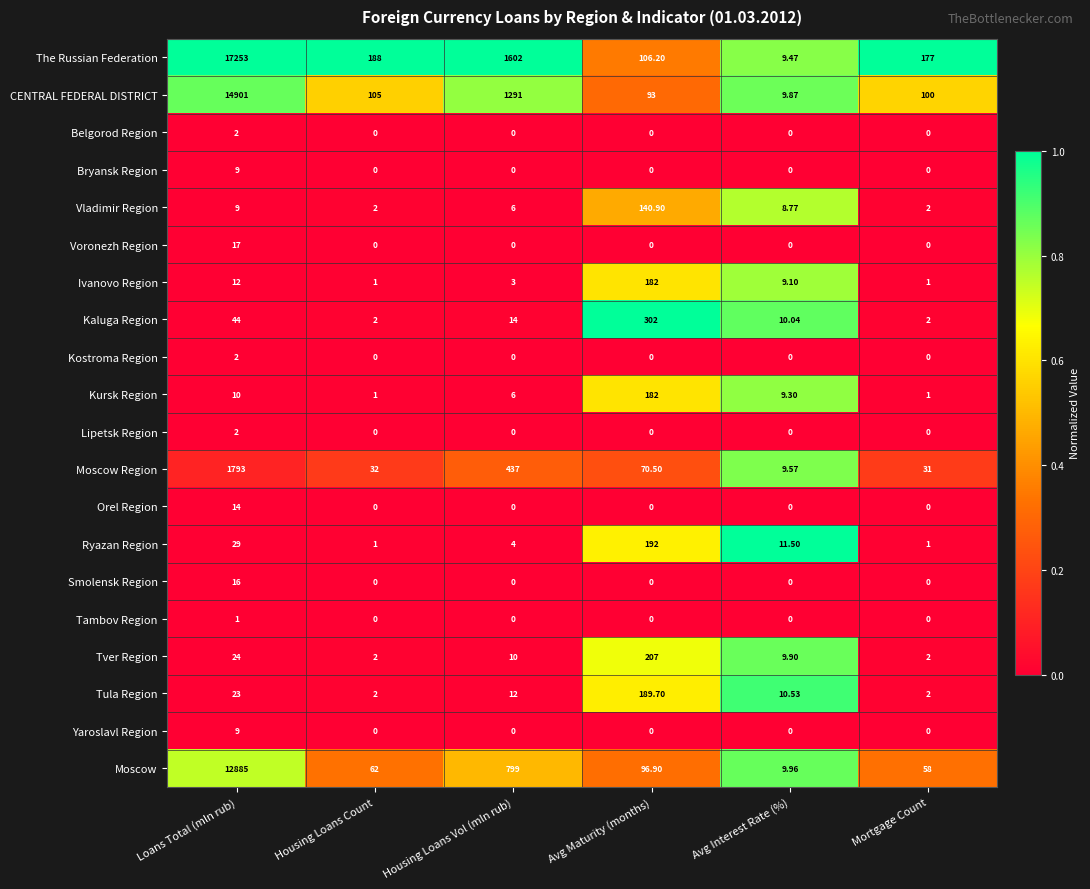

Is the value of Tula Region at Housing Loans Count greater than the value of Lipetsk Region at Housing Loans Vol (mln rub)?

Yes